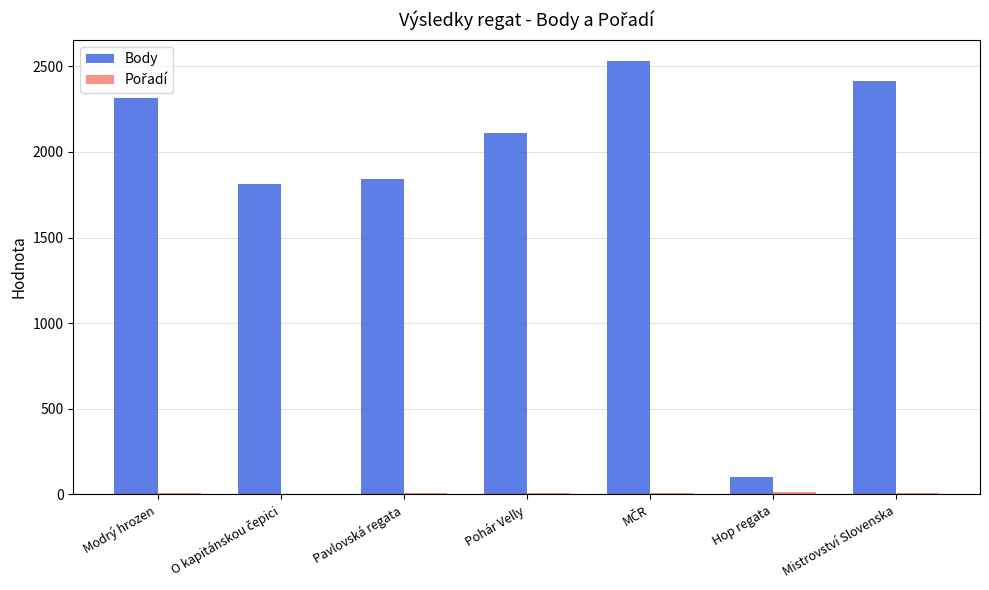

What is the maximum value shown in the chart?

2528